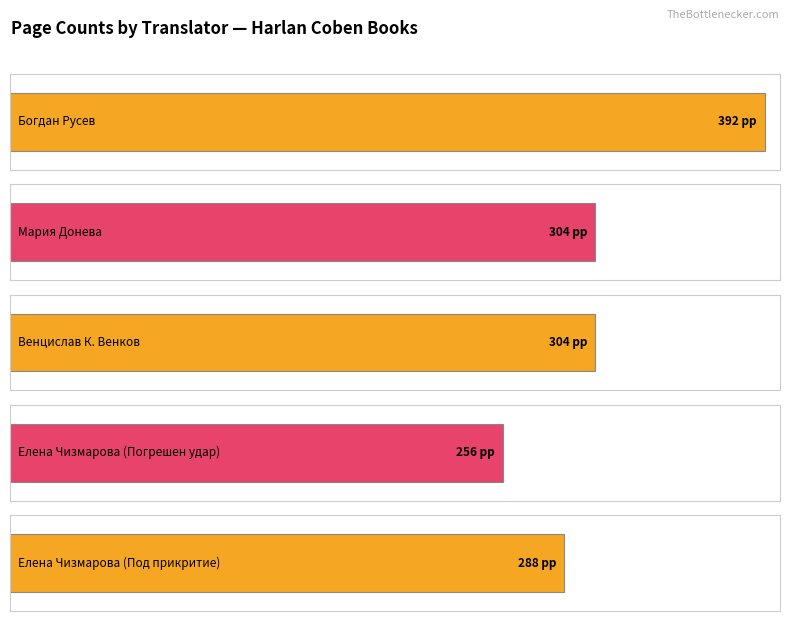

How many data points are less than 304?

2